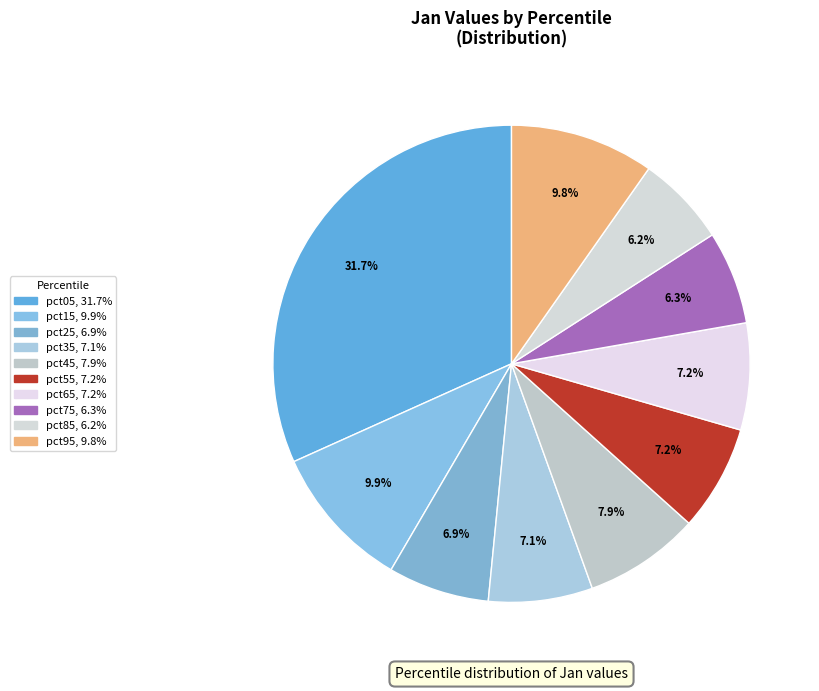

Do pct35 and pct95 together represent more than half of the pie?

No